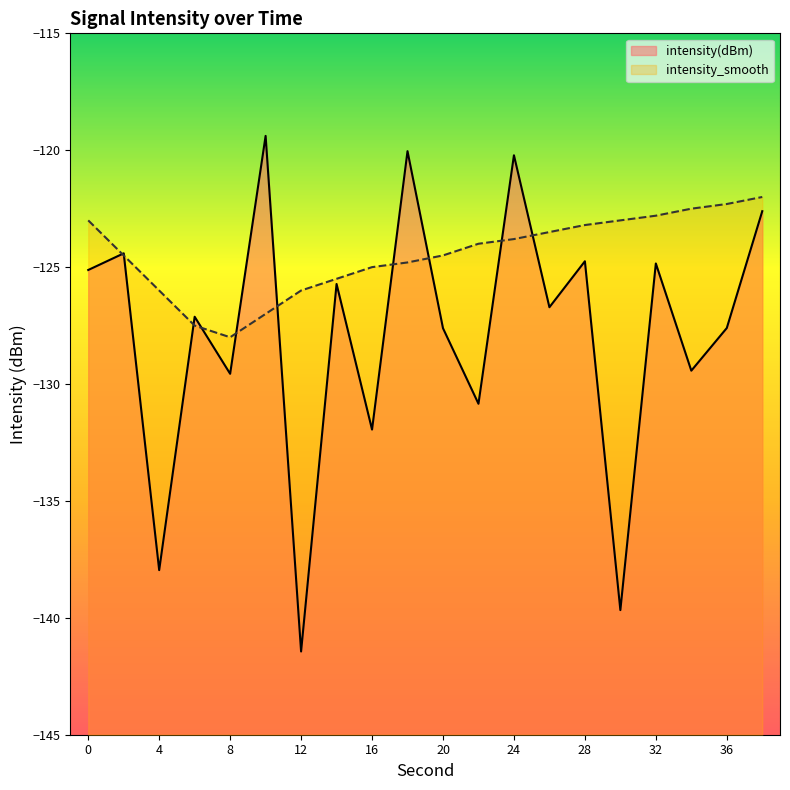

Is it true that intensity_smooth equals -124.0 at 22?

True